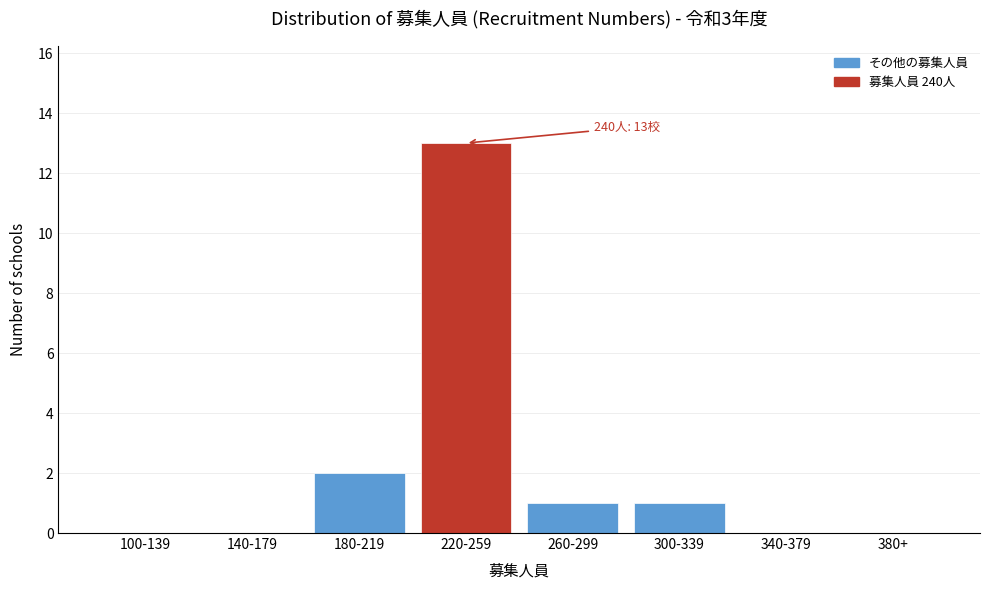

Reading right to left, list all the values displayed in this chart.

380+=0	340-379=0	300-339=1	260-299=1	220-259=13	180-219=2	140-179=0	100-139=0